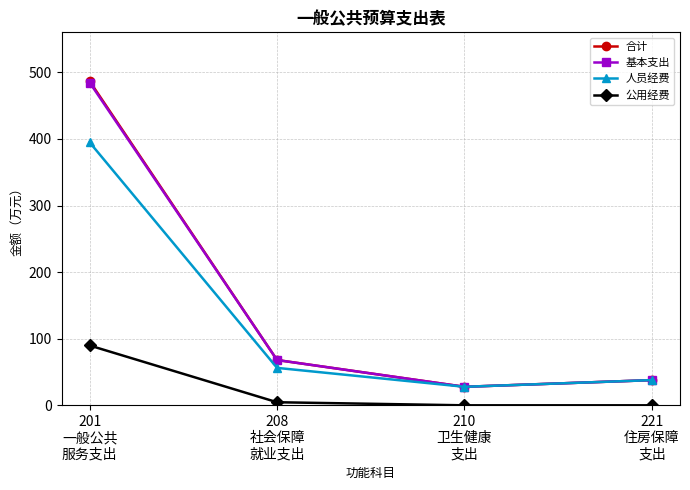

What is the sum of all 基本支出 values?

618.3